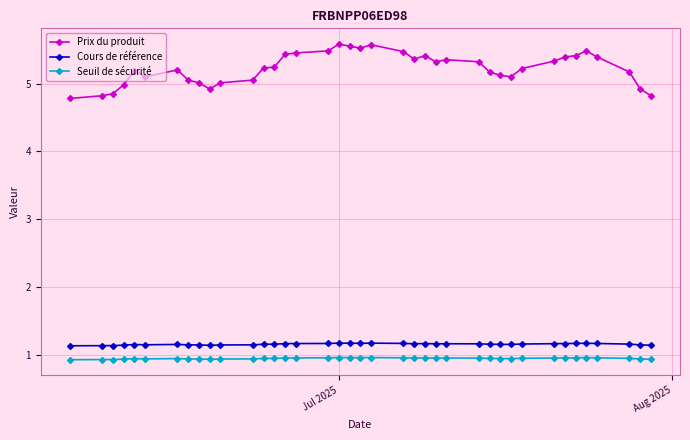

What is the value of the Cours de référence point at the 20th from the left?

1.2